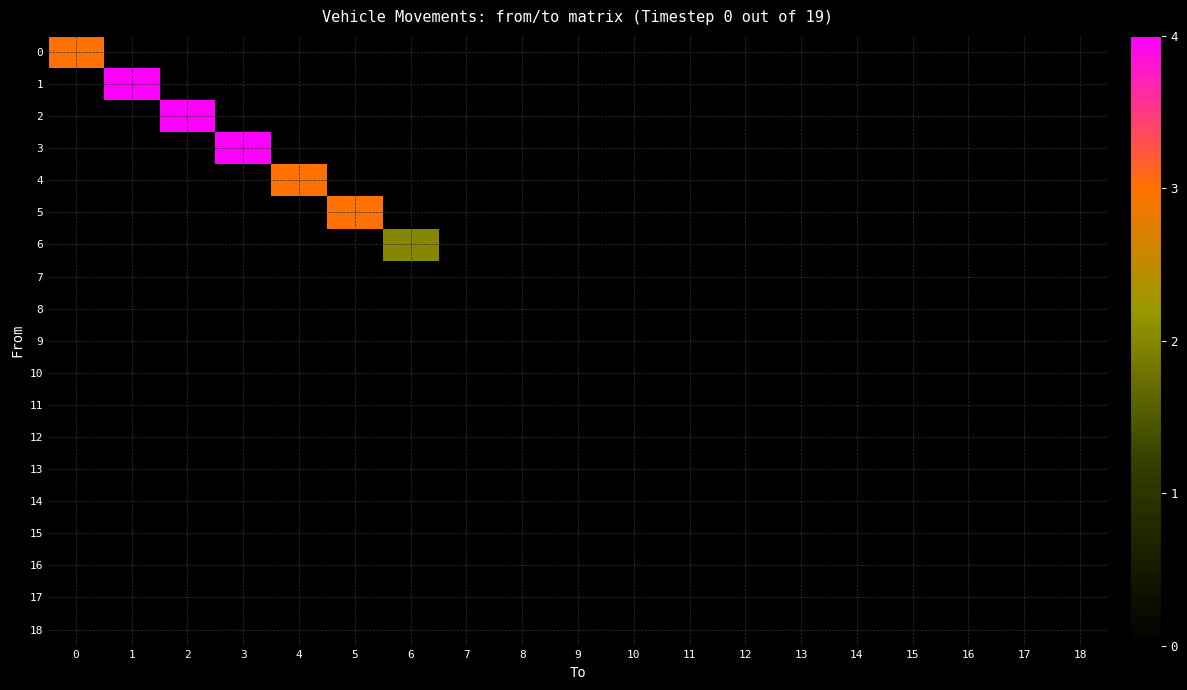

Count the number of categories in the chart.

19